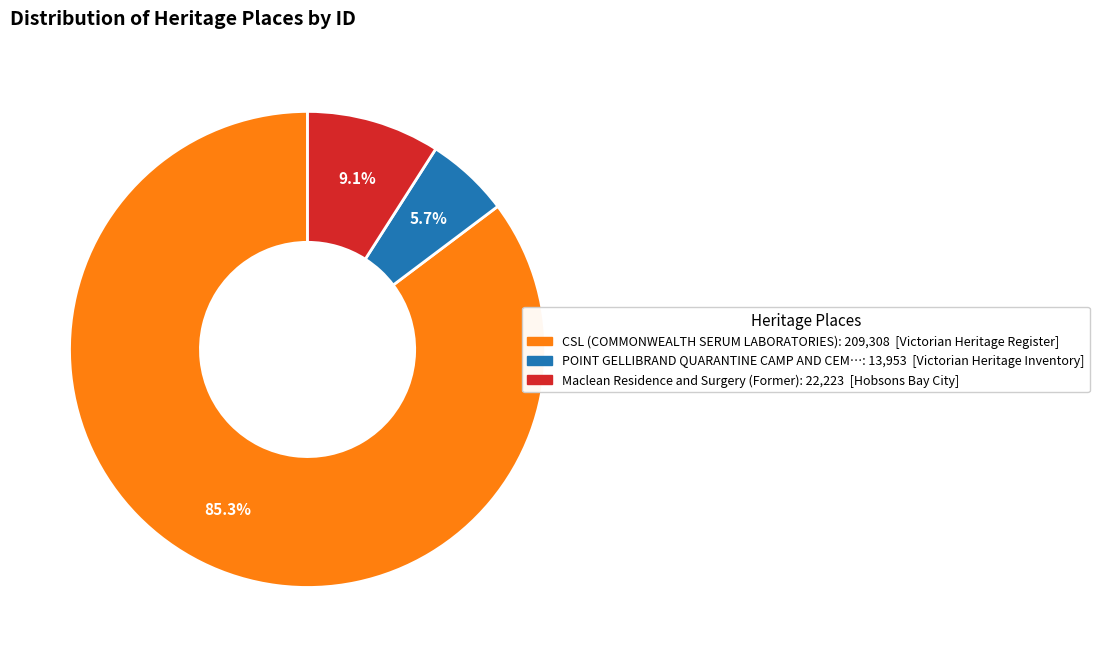

Does any single category account for the majority?

Yes